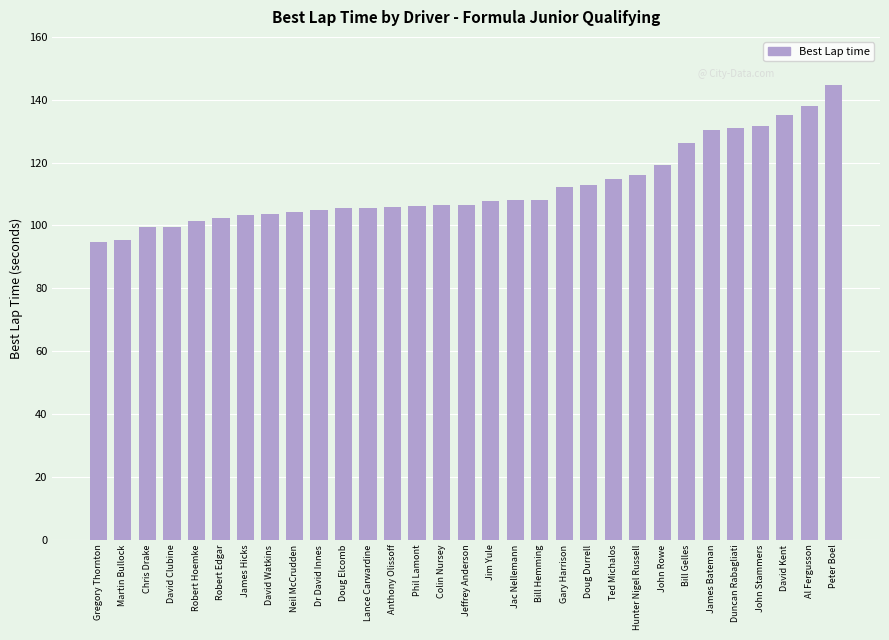

Which label corresponds to the largest value in the chart?

Peter Boel